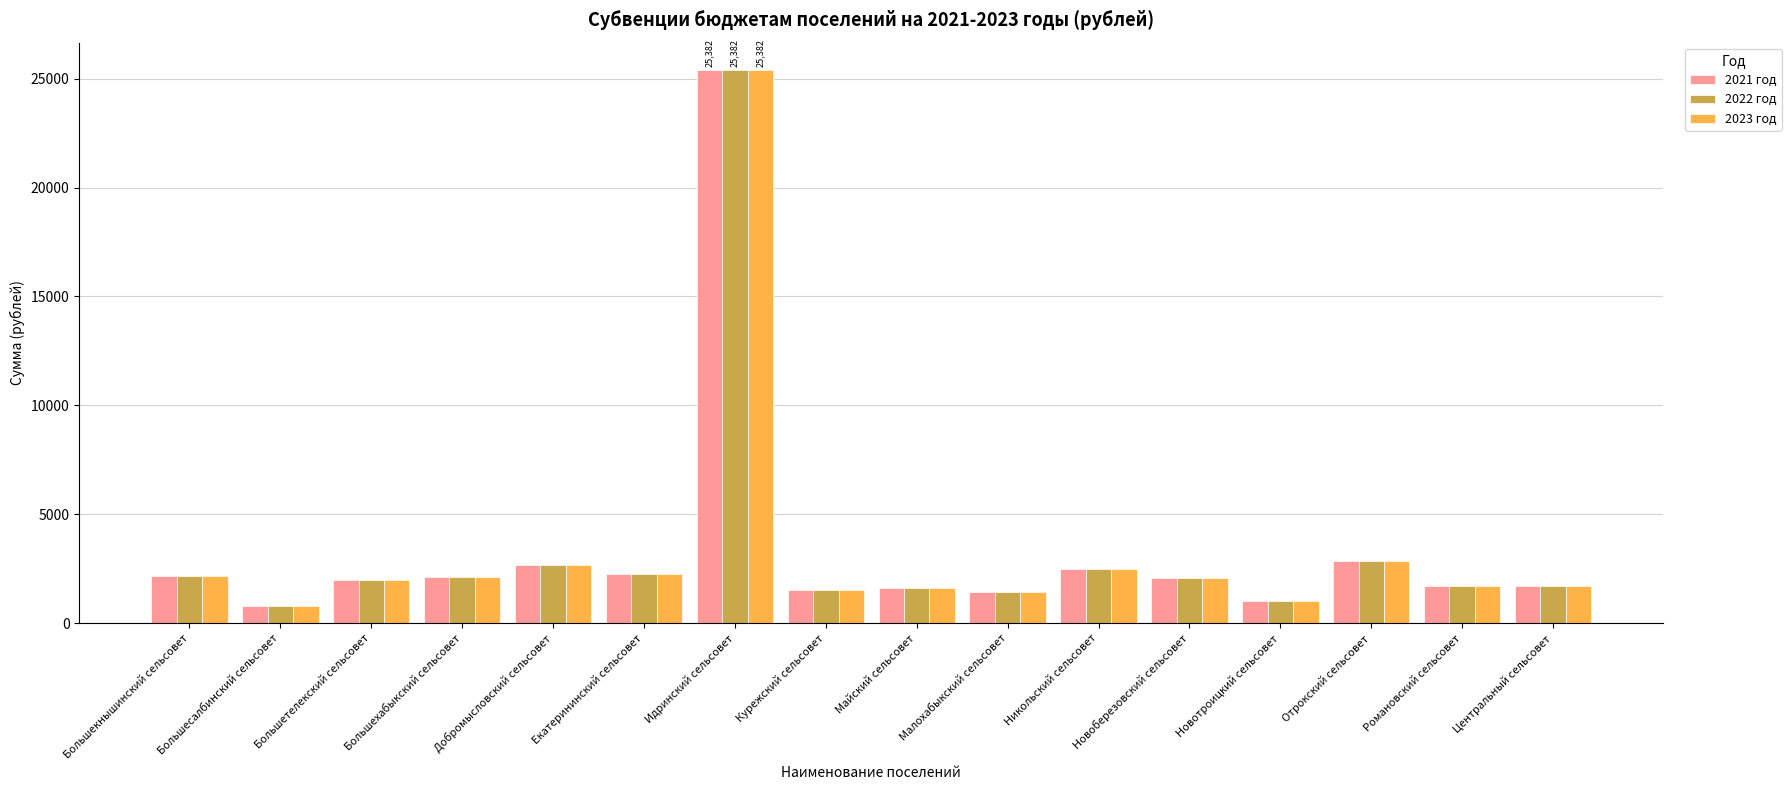

Is the value of 2023 год at Романовский сельсовет greater than the value of 2022 год at Отрокский сельсовет?

No